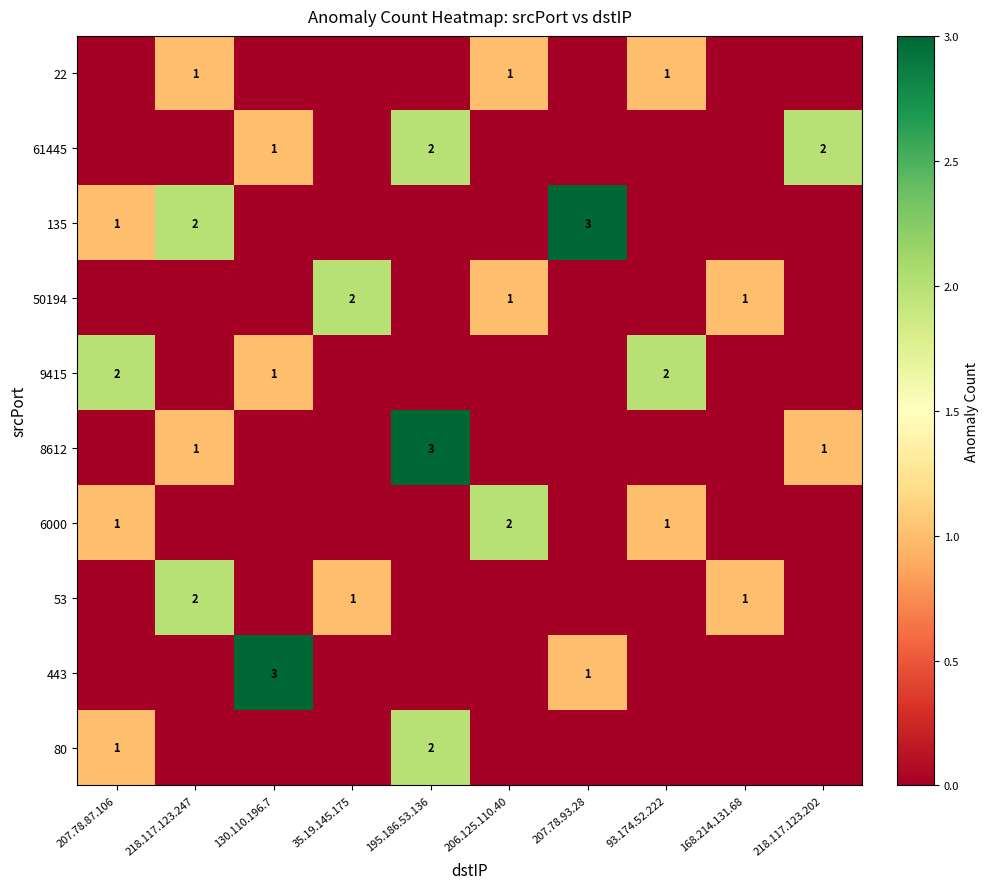

Is it true that 135 equals 3 at 207.78.93.28?

True